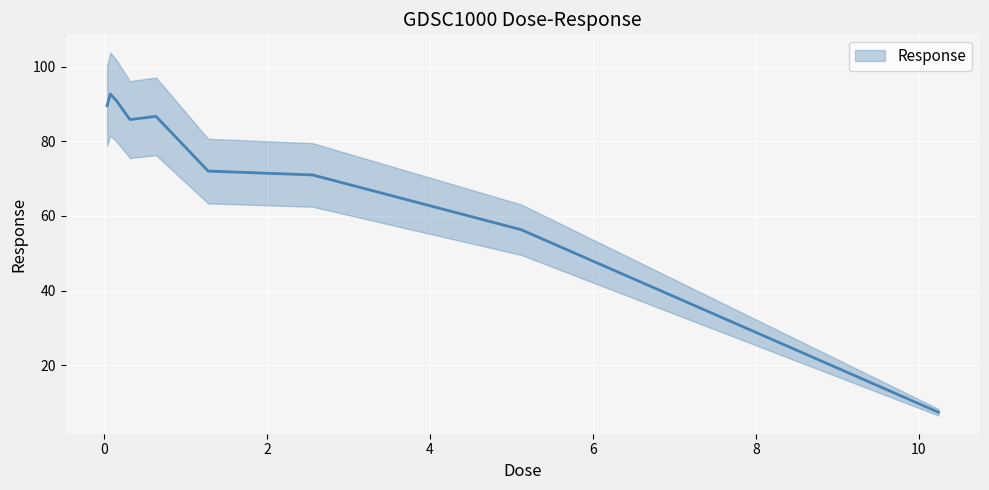

Where is the first local minimum?

0.32